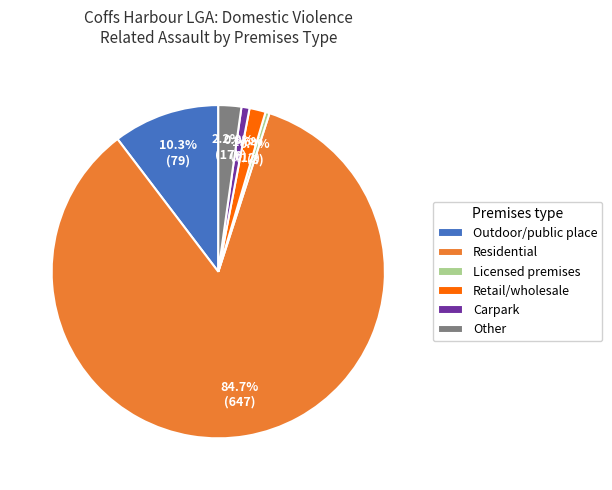

Between Outdoor/public place and Licensed premises, which is larger?

Outdoor/public place